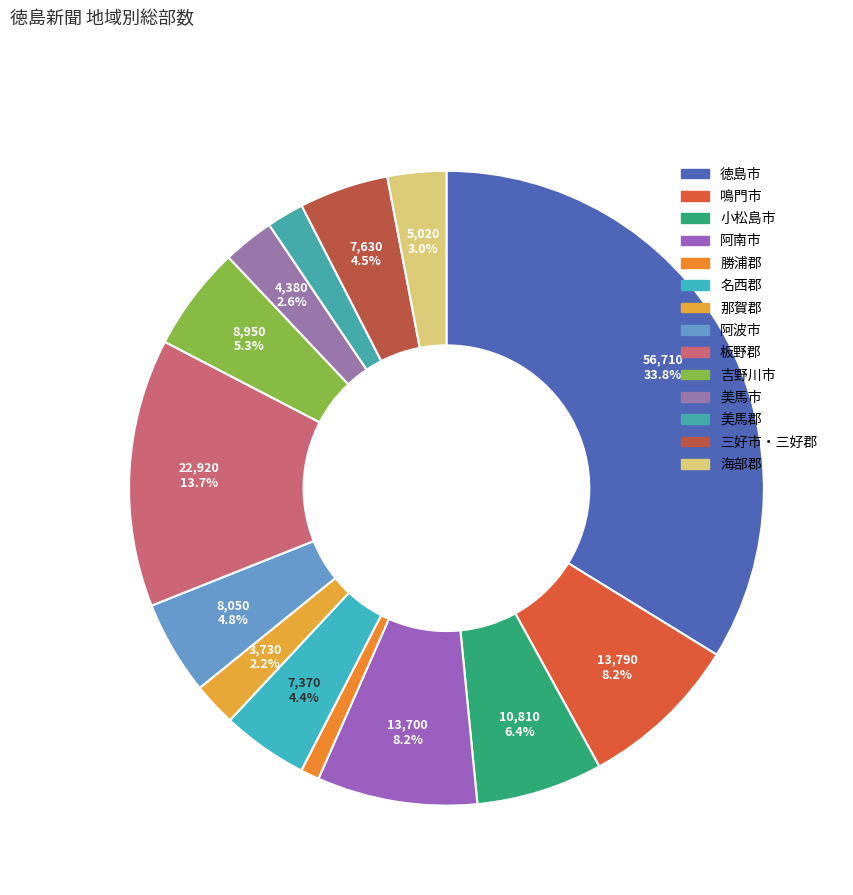

Approximately how many times larger is the value at 吉野川市 compared to 板野郡?

0.4